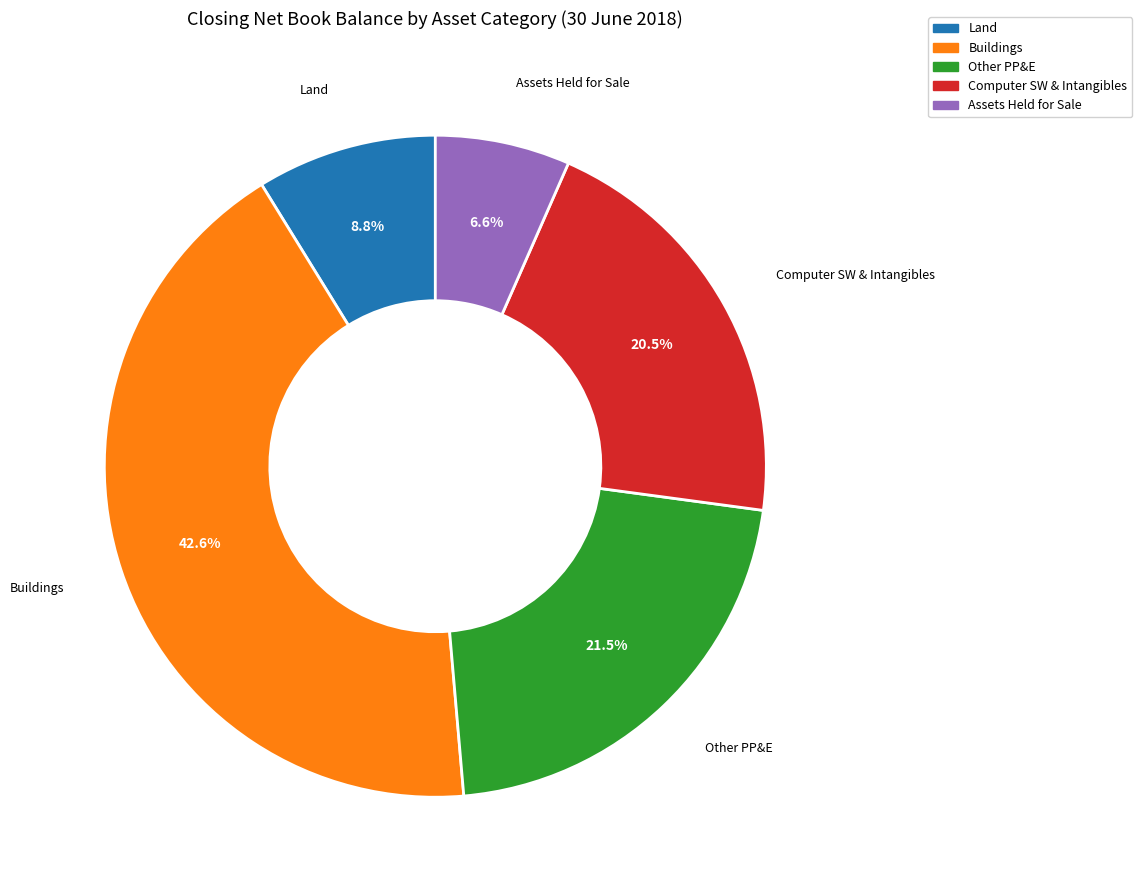

Is there any slice that represents more than half of the pie?

No